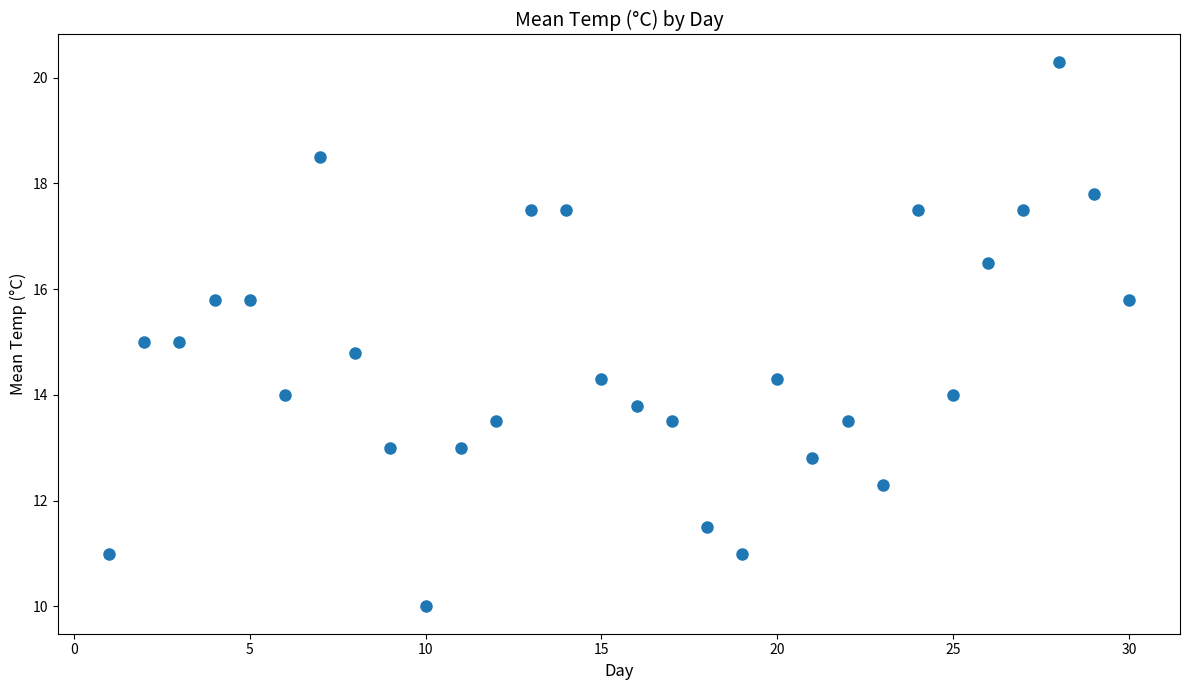

What is the range of X values (max minus min)?

29.0